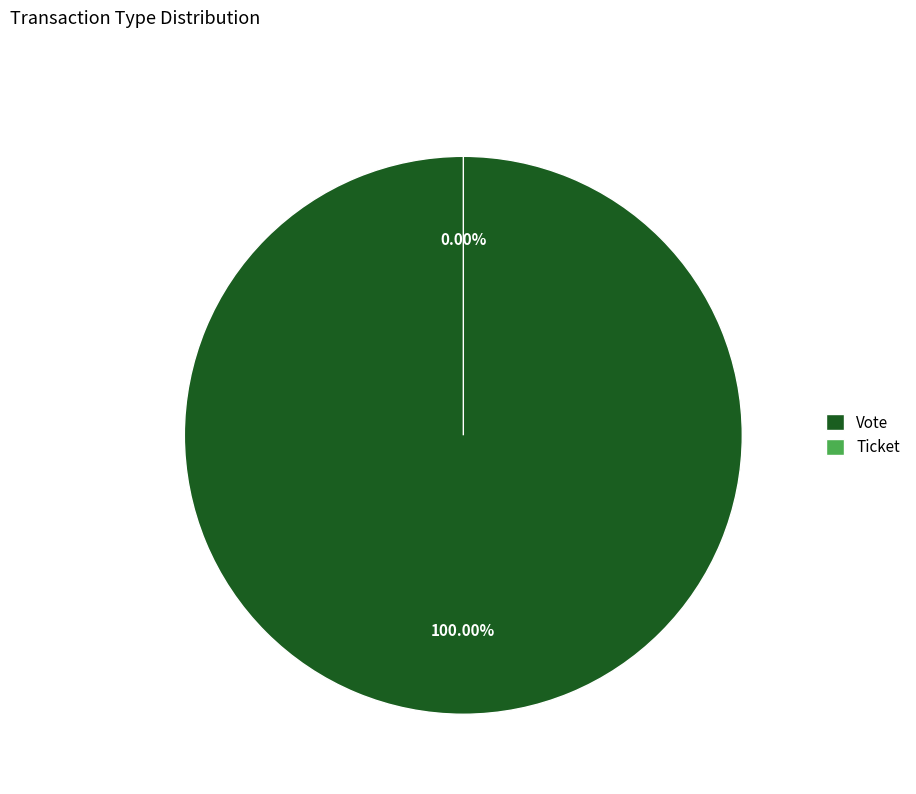

Is it true that Vote is 99% of the pie?

False